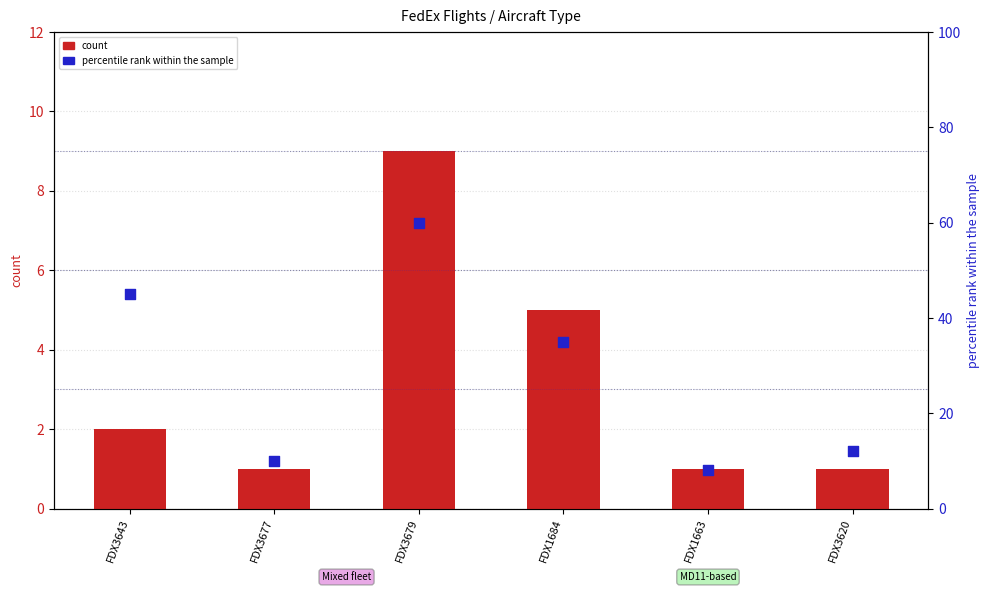

What is the total value across all series at FDX3620?

13